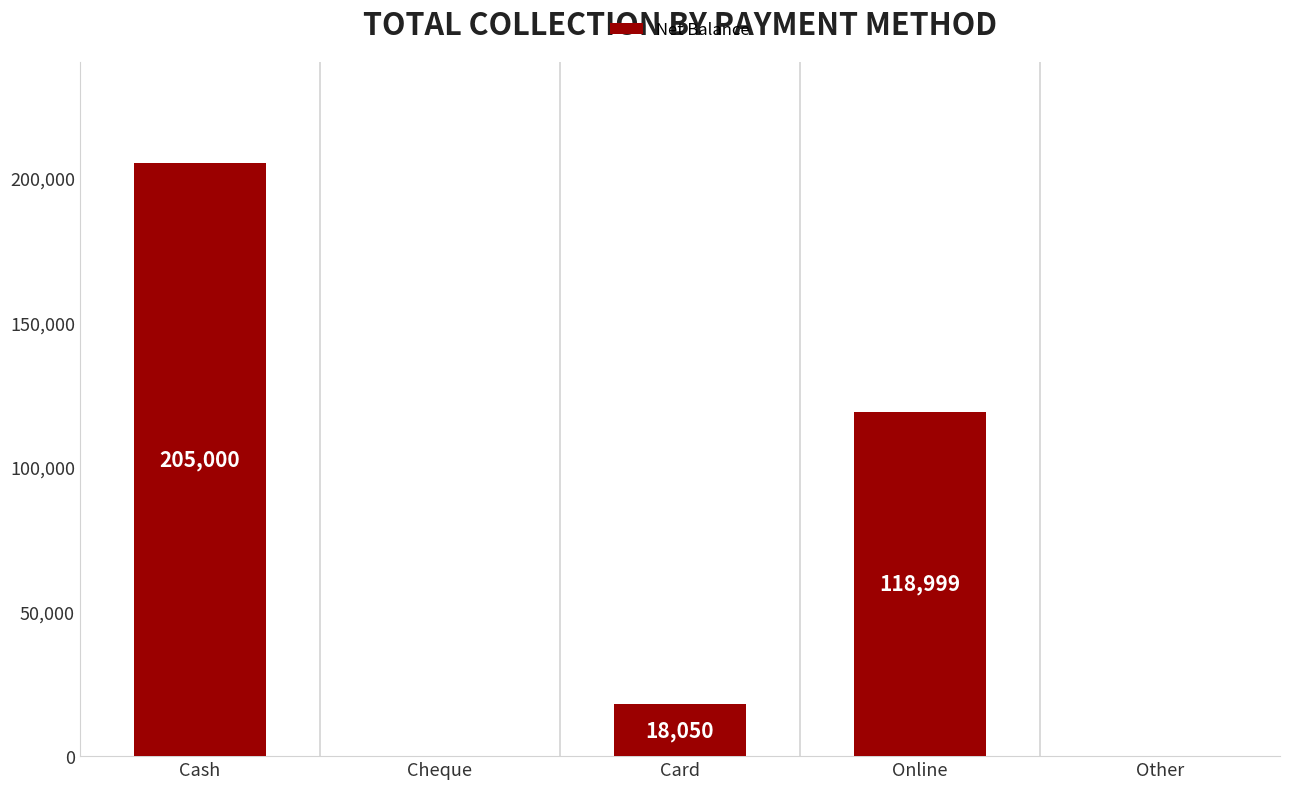

Approximately how many times larger is the value at Online compared to Card?

6.6